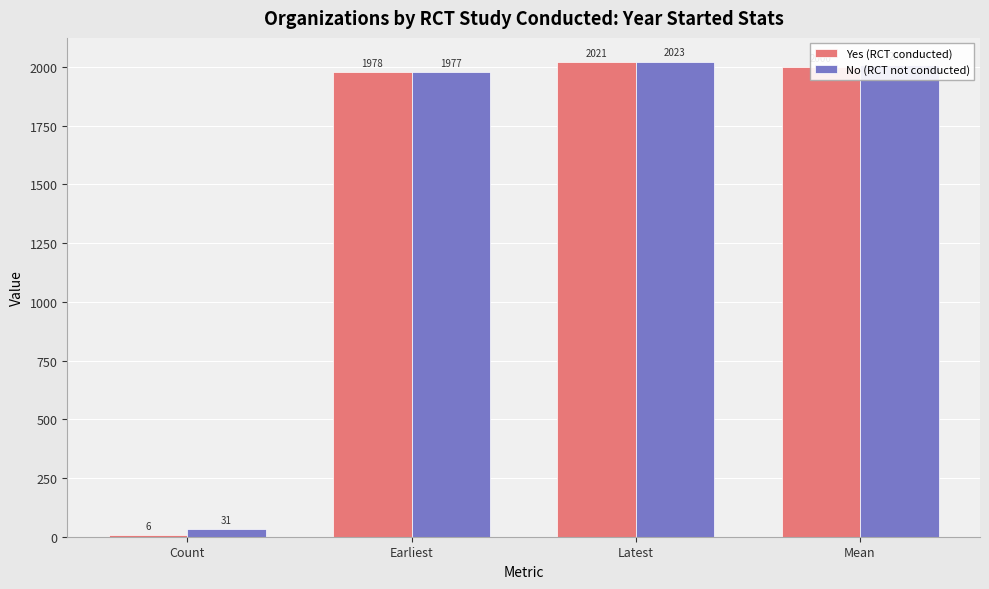

Between Count and Earliest, which series saw the biggest shift?

Yes (RCT conducted)